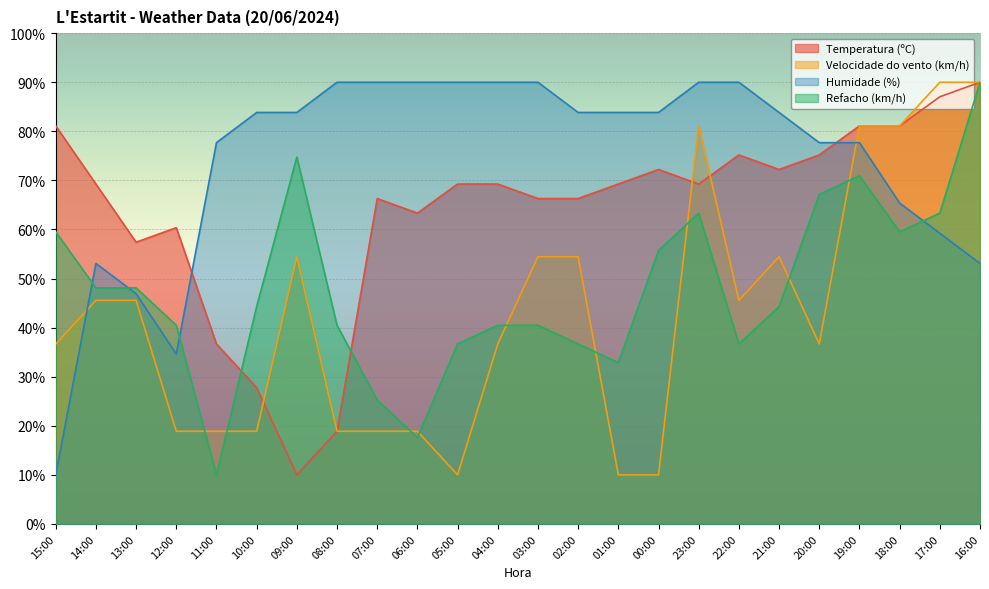

What is the maximum value shown in the chart?

90.0